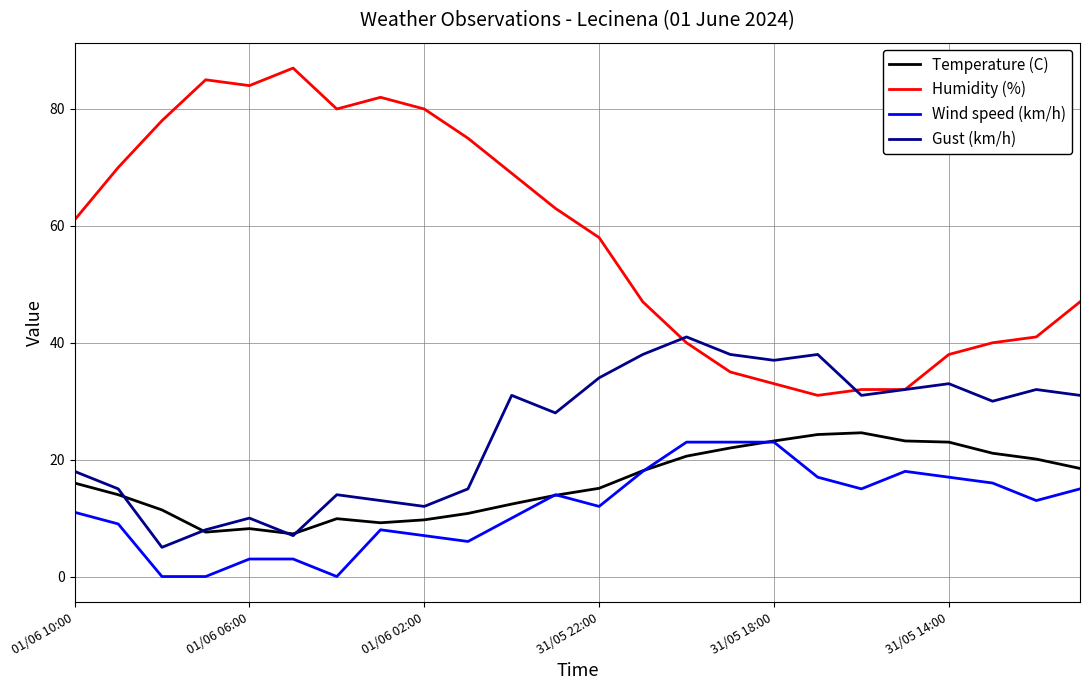

True or false: Humidity (%) and Temperature (C) intersect in this chart.

False